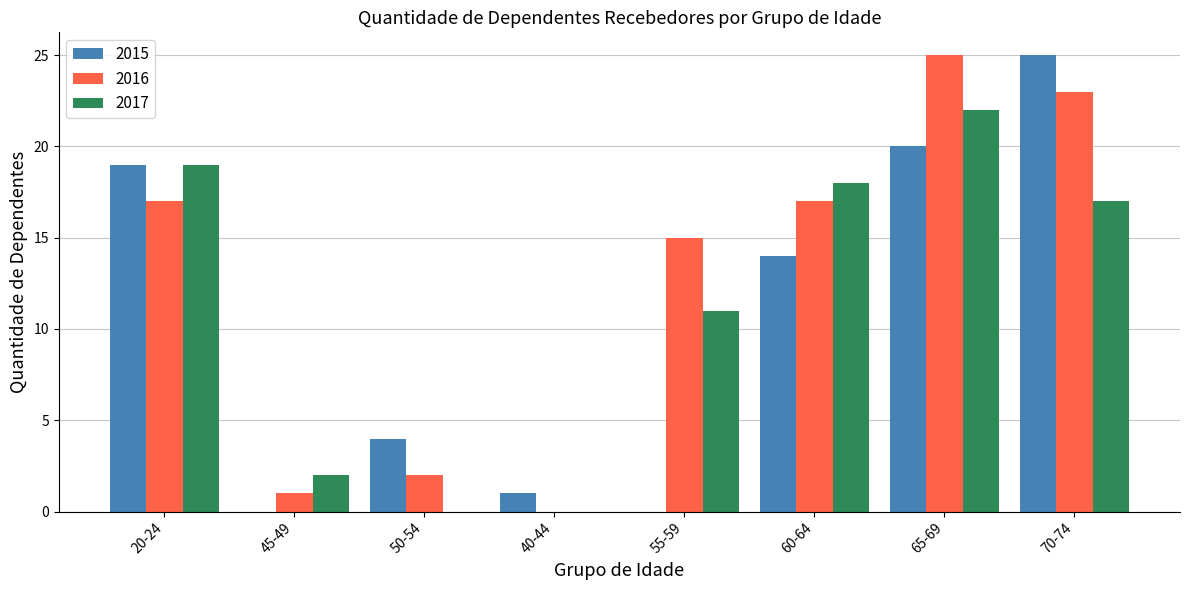

What is the sum of the 2017 values at 55-59 and 60-64?

29